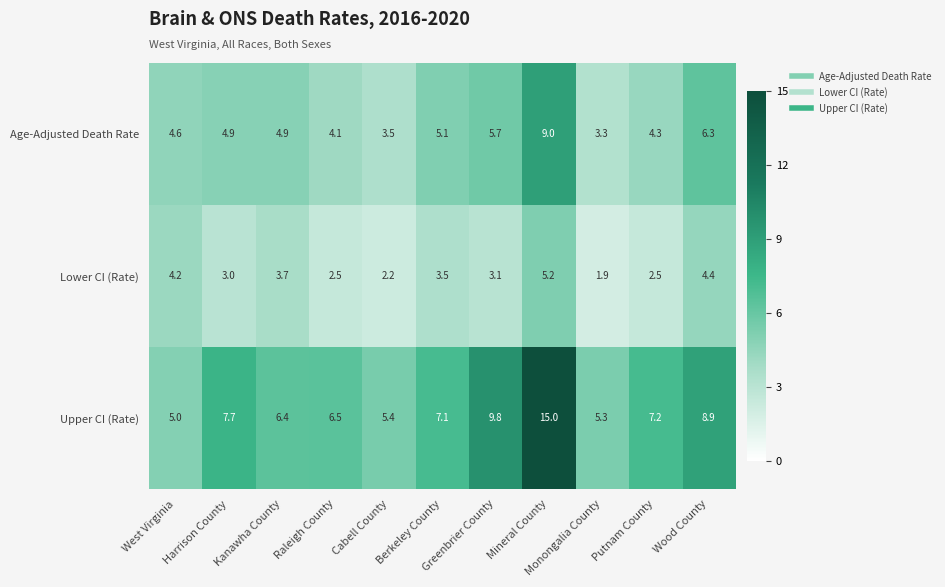

What is the greatest value displayed?

15.0